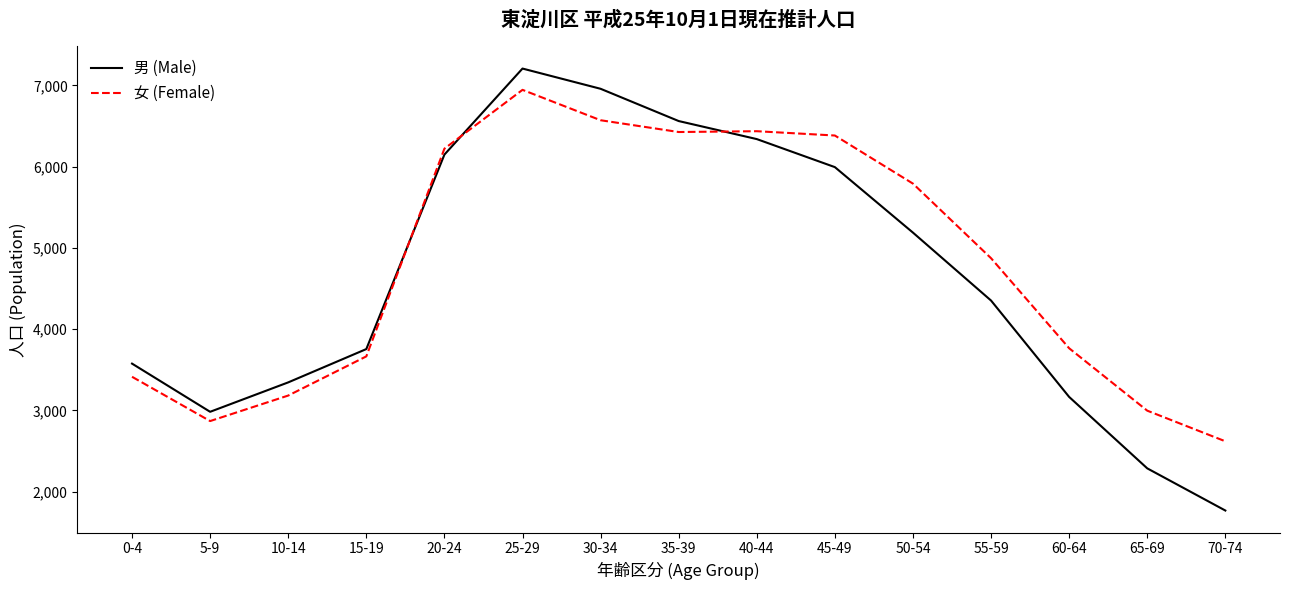

Where is 男 (Male) nearest to the value 4487?

55-59